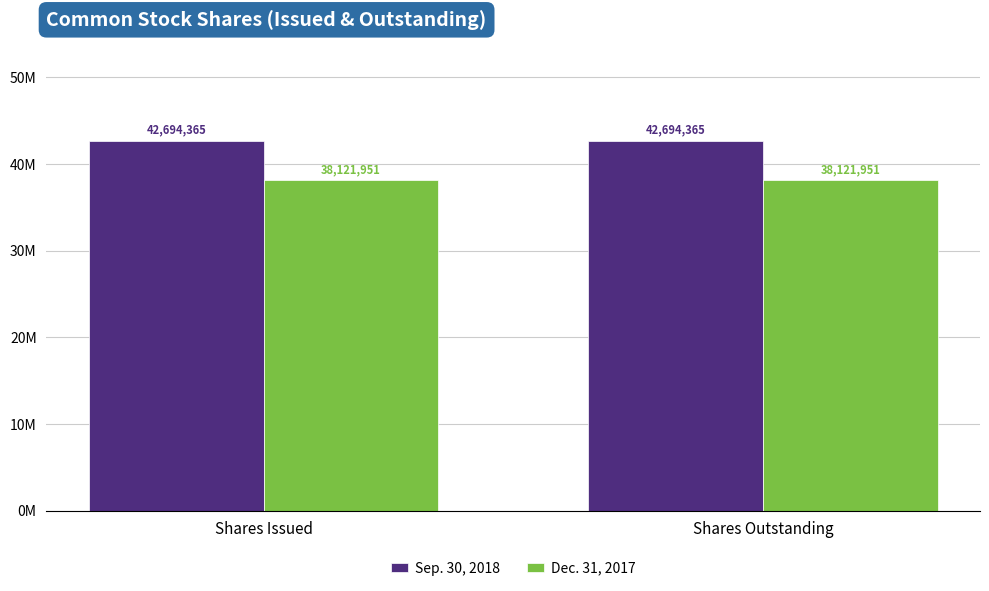

Is the value of Sep. 30, 2018 at Shares Outstanding greater than the value of Dec. 31, 2017 at Shares Outstanding?

Yes